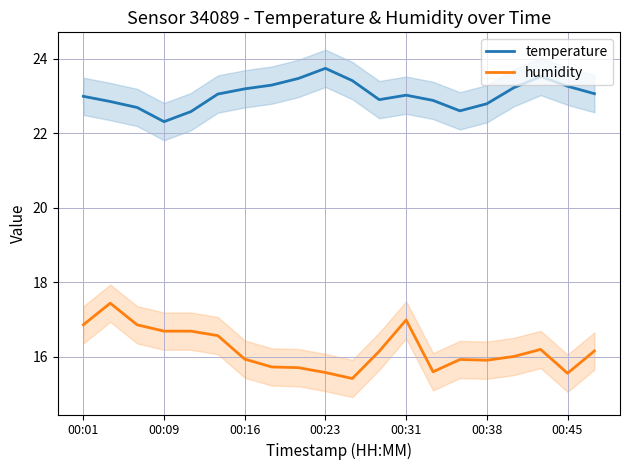

Which series has the largest range (max minus min)?

humidity